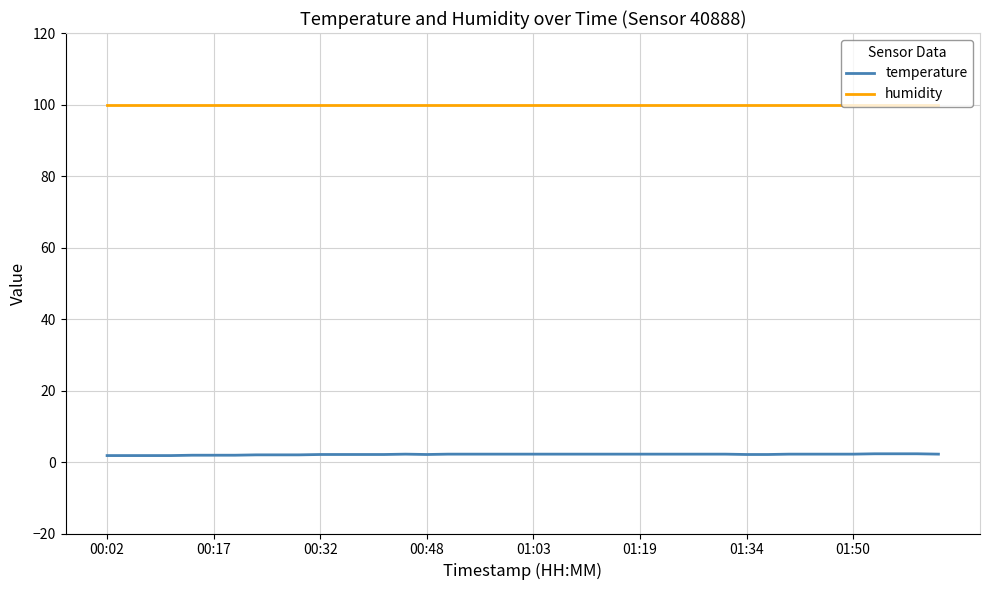

List the series in order of their peak value, highest first.

humidity, temperature